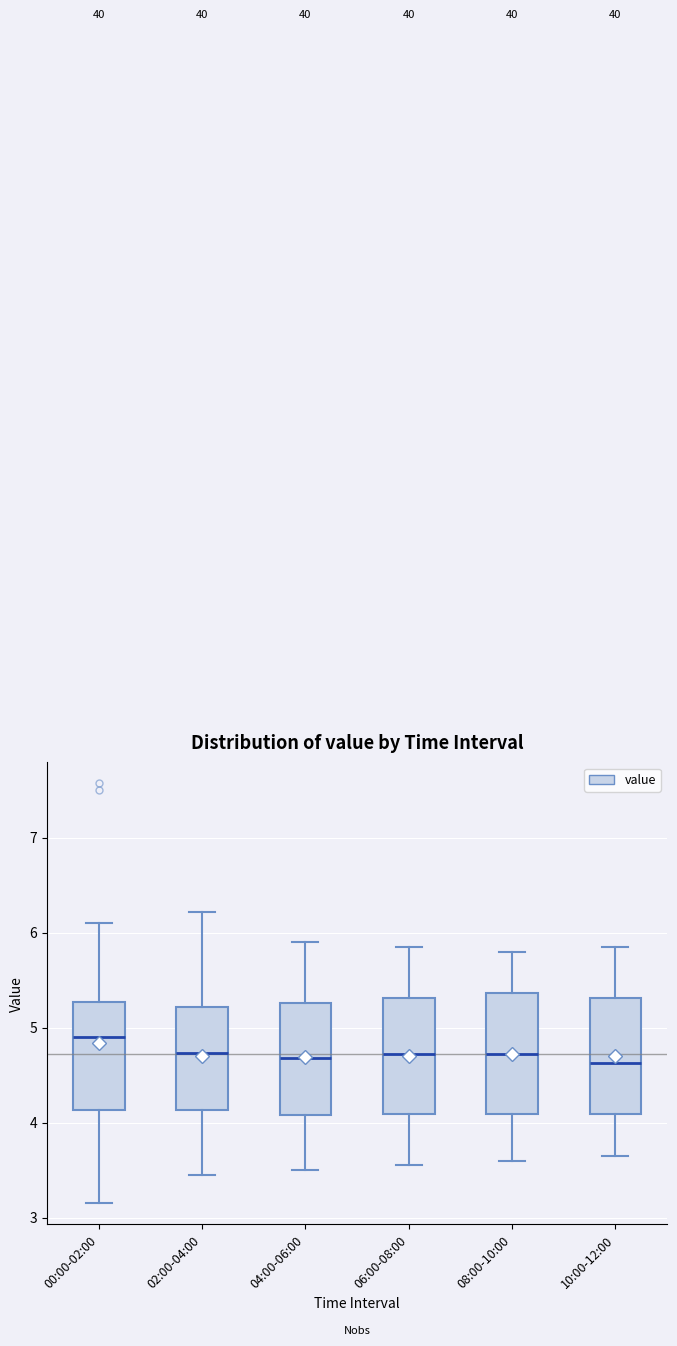

Which box has the highest median line?

00:00-02:00